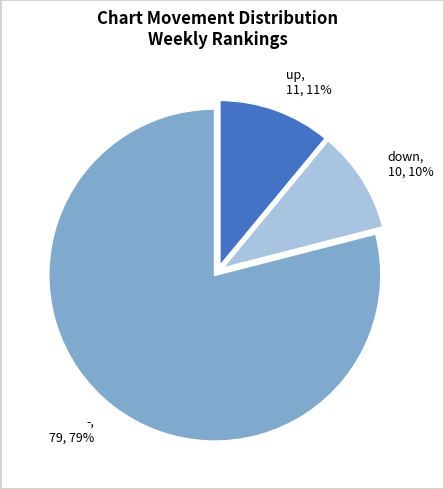

Is it true that up is 4% of the pie?

False